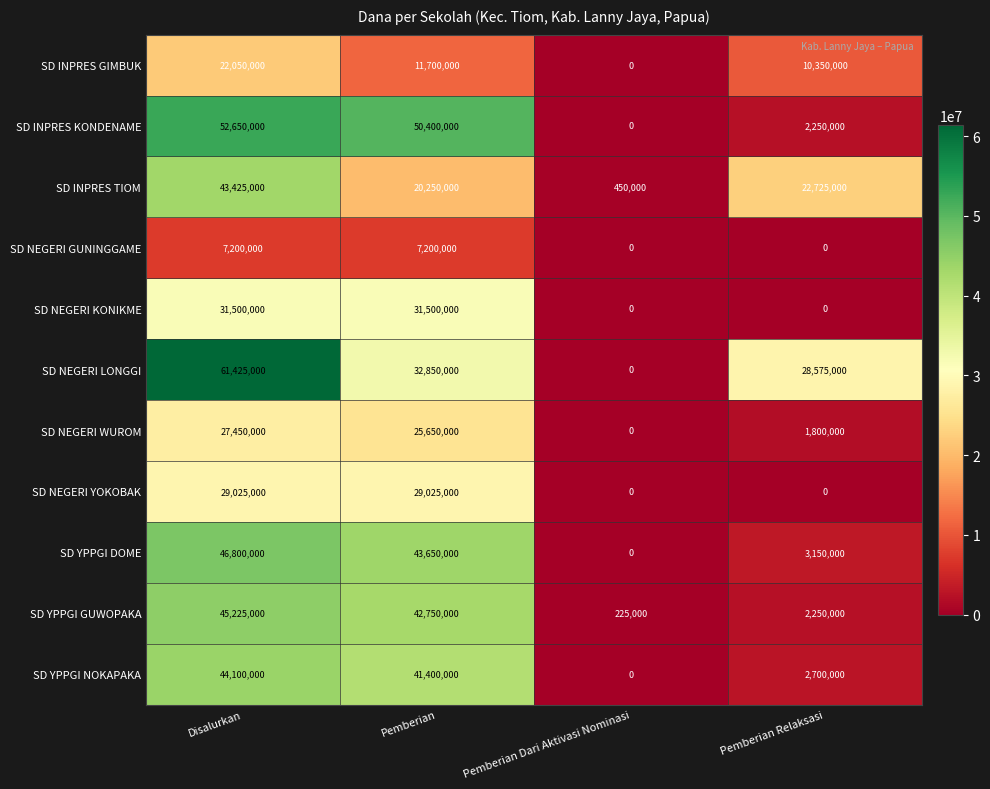

Which category has the lowest value in the SD YPPGI NOKAPAKA series?

Pemberian Dari Aktivasi Nominasi